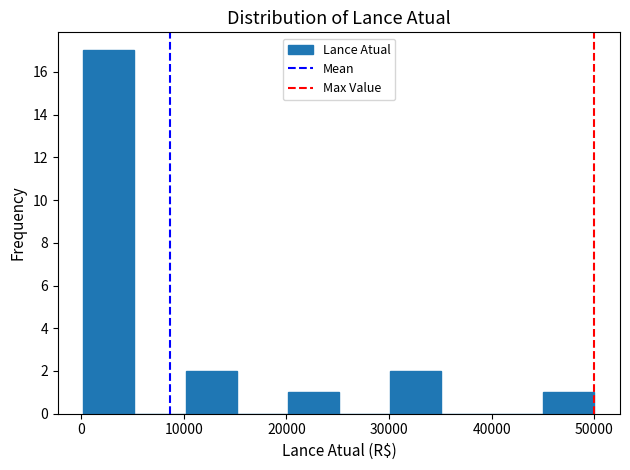

Which range on the x-axis has the tallest bar?

0 to 5000